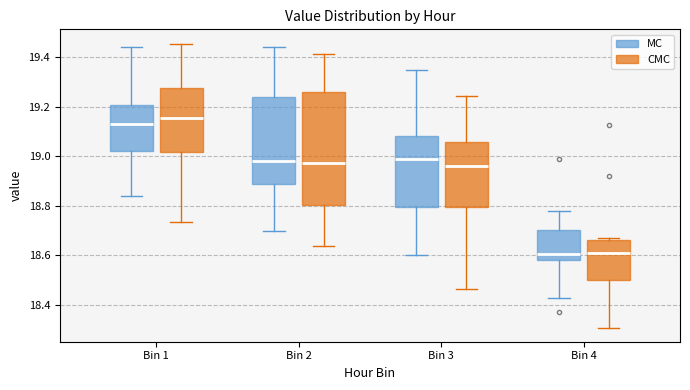

Which box has the highest median line?

Bin 1 (CMC)